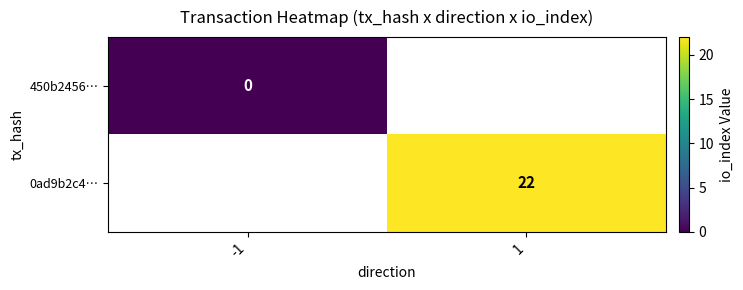

Is the value of 0ad9b2c4… at 1 greater than the value of 450b2456… at -1?

Yes